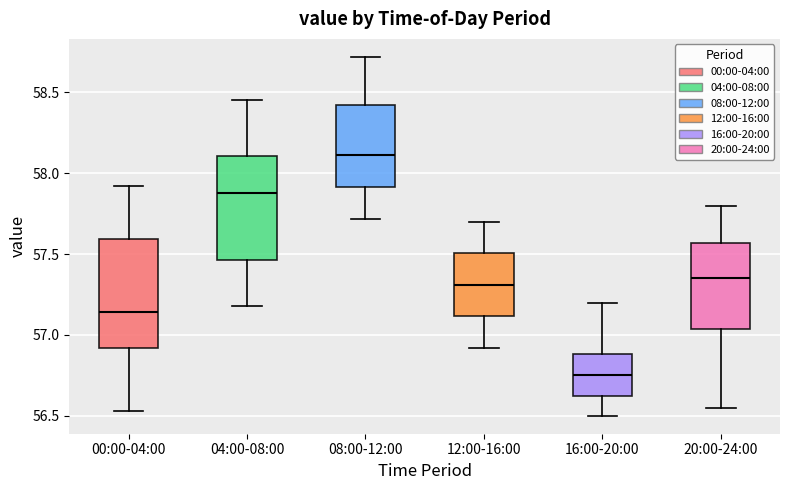

Reading left to right, transcribe this box plot: for each box, give where its median line is, the range the box spans, and where its two whiskers end, as read against the y-axis. The values are not printed on the chart, so give them approximately, as read against the axis.

00:00-04:00: median 57.15, box 56.90 to 57.60, whiskers 56.55 to 57.90
04:00-08:00: median 57.90, box 57.45 to 58.10, whiskers 57.20 to 58.45
08:00-12:00: median 58.10, box 57.90 to 58.40, whiskers 57.70 to 58.70
12:00-16:00: median 57.30, box 57.10 to 57.50, whiskers 56.90 to 57.70
16:00-20:00: median 56.75, box 56.60 to 56.90, whiskers 56.50 to 57.20
20:00-24:00: median 57.35, box 57.05 to 57.55, whiskers 56.55 to 57.80